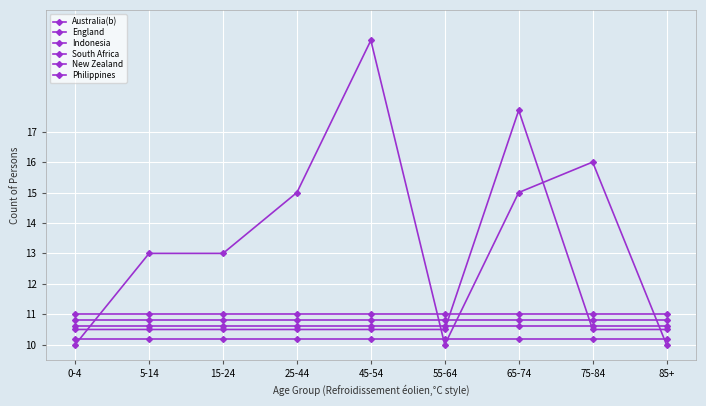

How many lines are shown in the chart?

6